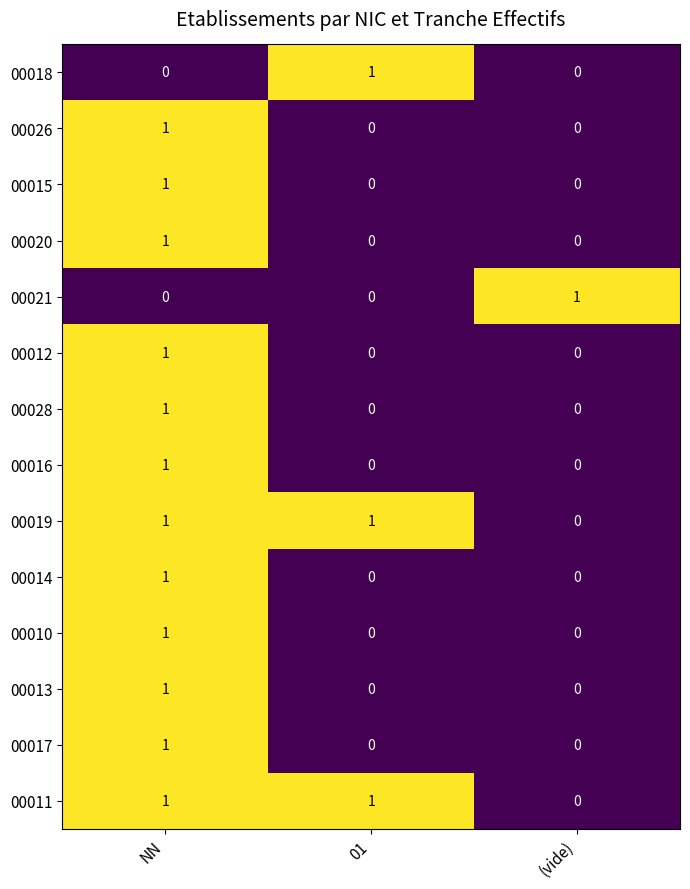

Is the value of 00010 at (vide) greater than the value of 00011 at 01?

No